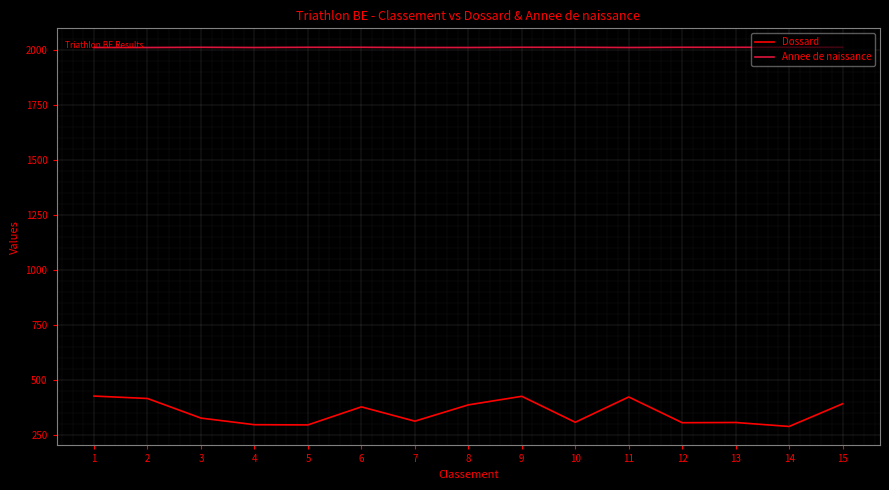

True or false: Dossard and Annee de naissance cross at least once.

False